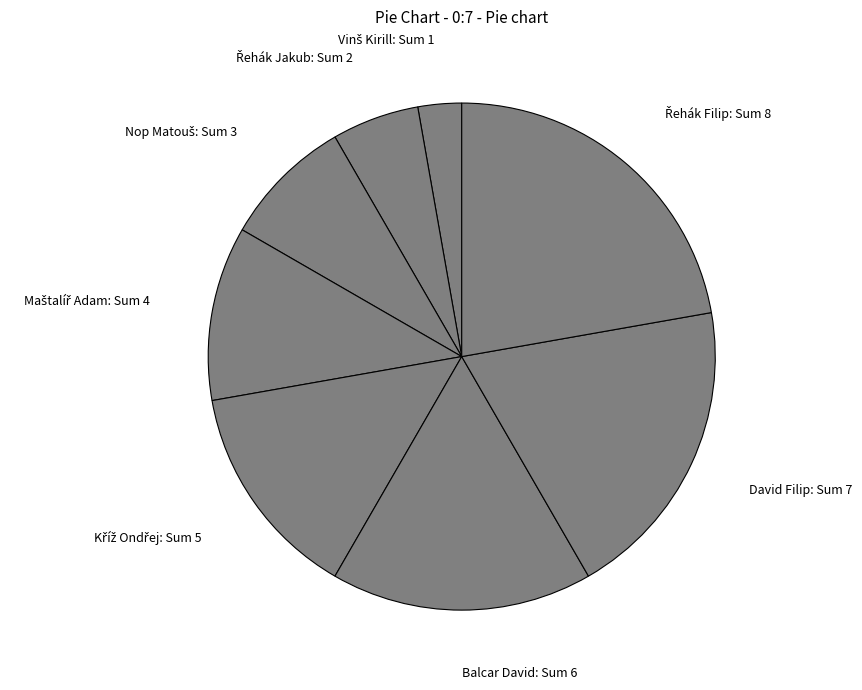

The Balcar David slice represents 17% of the pie. True or false?

True